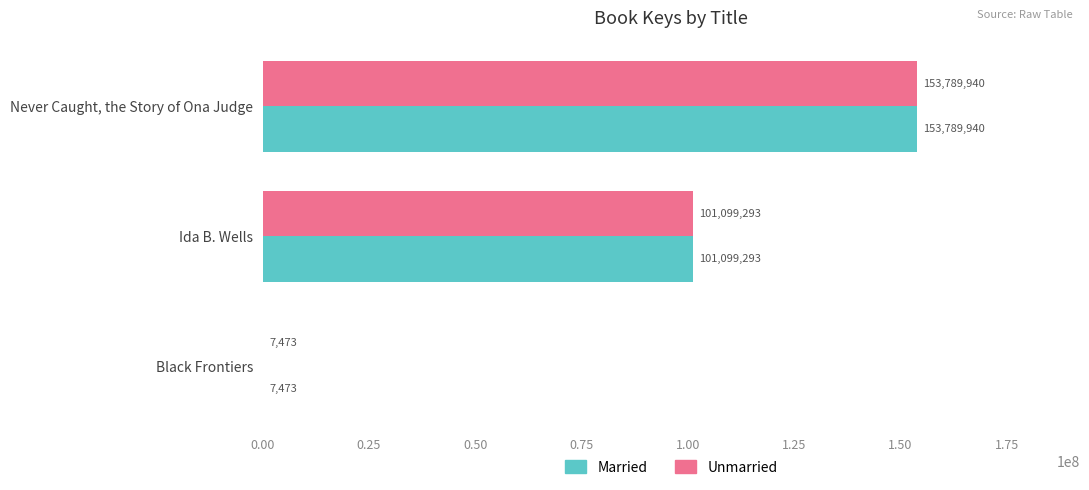

What is the greatest value displayed?

153789940